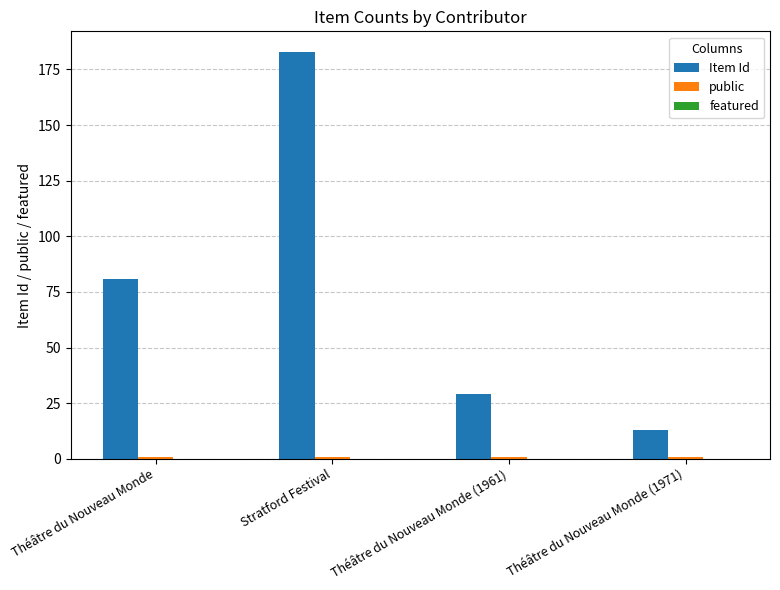

Which series has the largest total across all categories?

Item Id